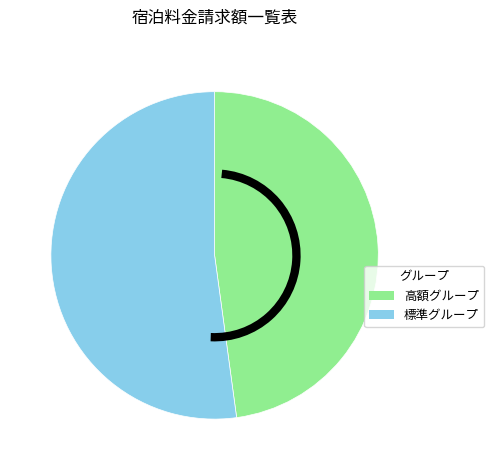

Rank the categories by value from lowest to highest.

高額グループ, 標準グループ